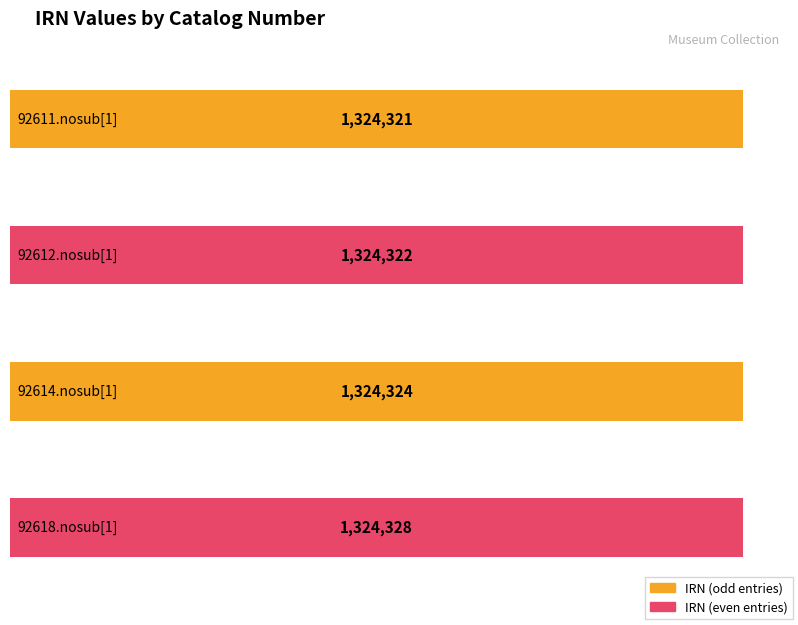

Which has a higher value, 92611.nosub[1] or 92618.nosub[1]?

92618.nosub[1]